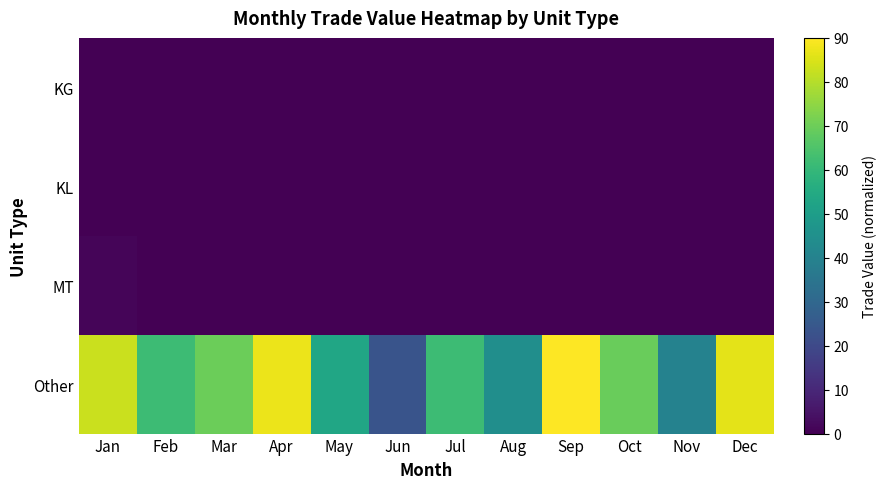

What is the greatest value displayed?

90.0